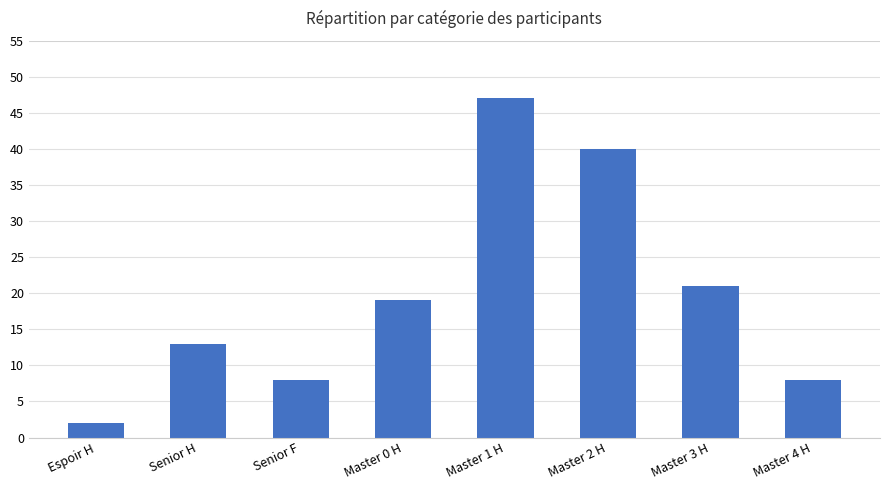

Reading left to right, extract all data points from this chart.

2	13	8	19	47	40	21	8